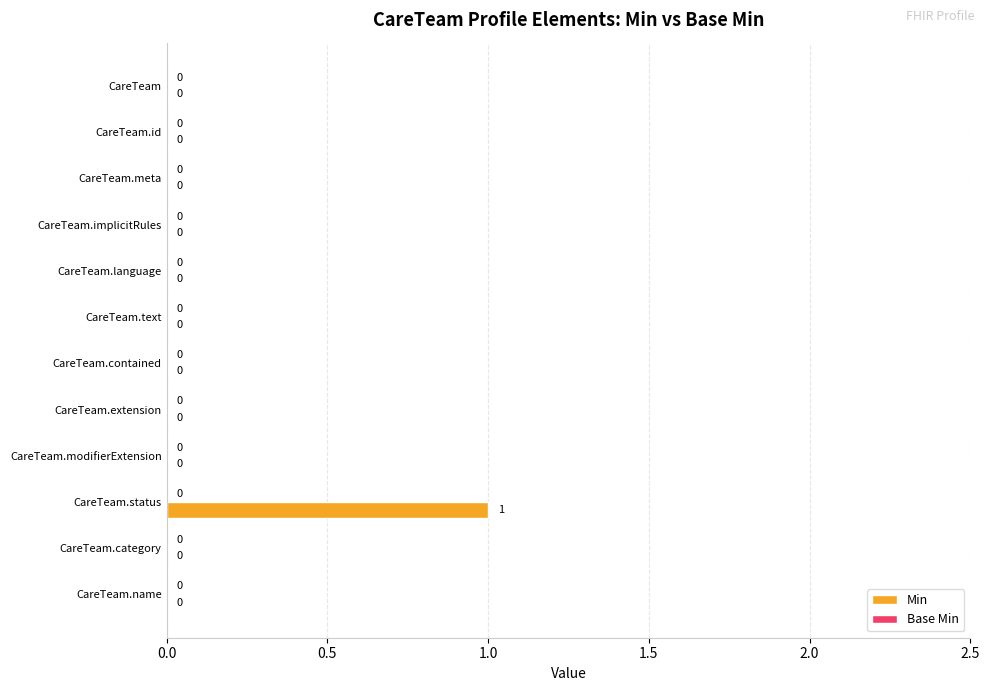

True or false: the data shows 0 at CareTeam.

True